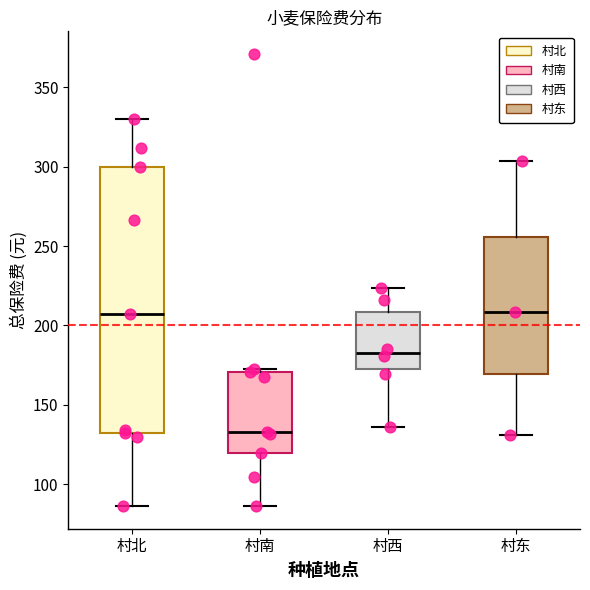

Where is the upper edge of the box for 村西 on the y-axis? The values are not printed on the chart, so give them approximately, as read against the axis.

210